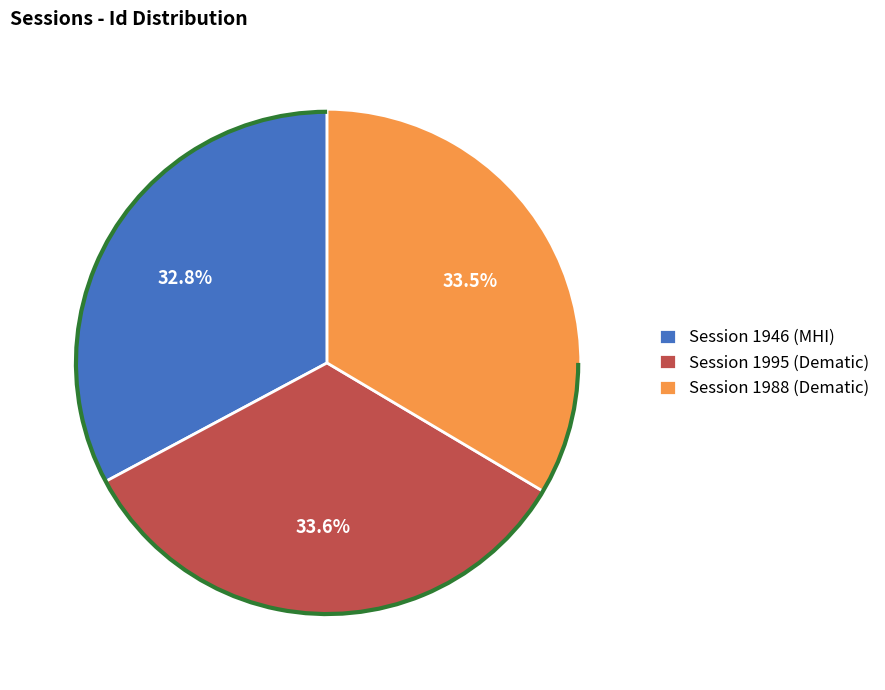

Is Session 1946 (MHI) the majority of the pie?

No